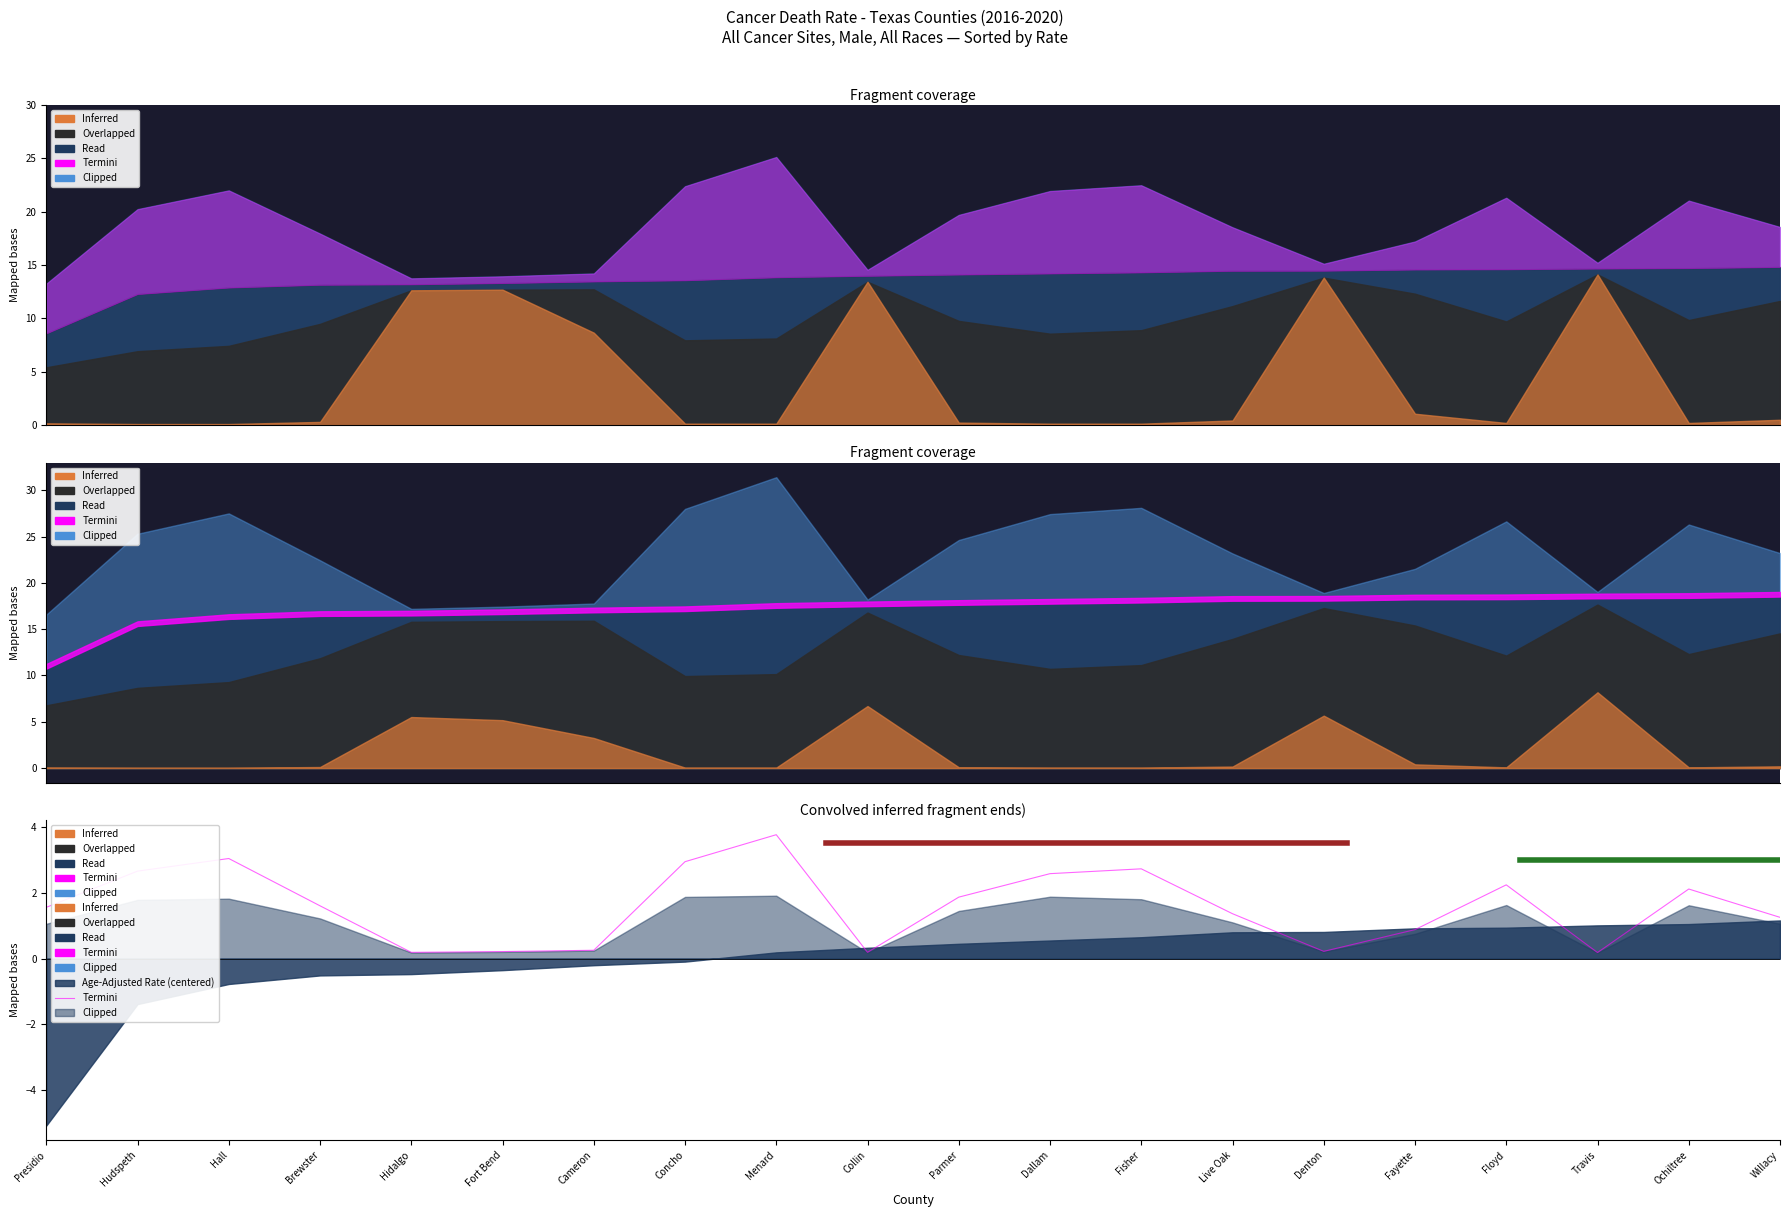

Reading right to left, extract all data points from this chart.

1.3	2.1	0.2	2.2	0.9	0.2	1.4	2.7	2.6	1.9	0.2	3.8	2.9	0.3	0.2	0.2	1.6	3.0	2.7	1.6